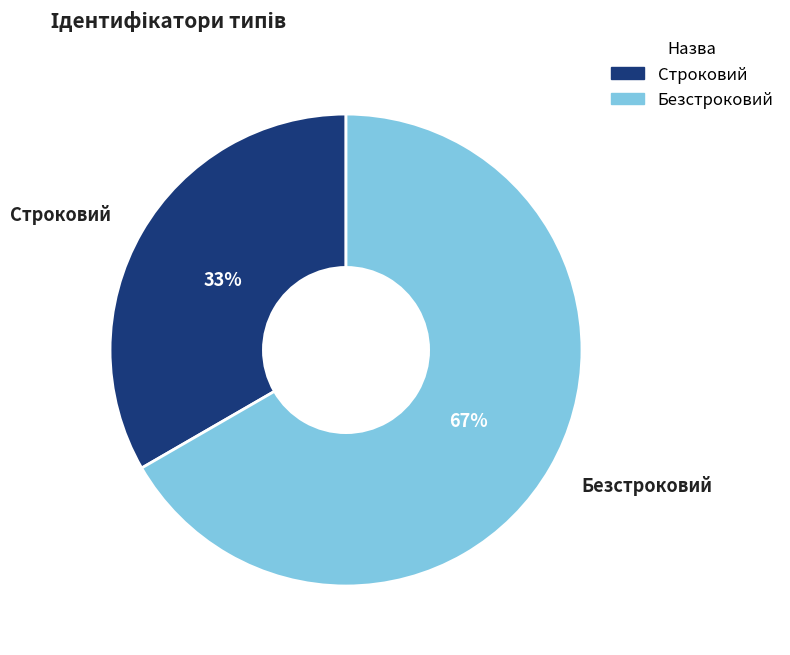

To the nearest percent, what is the average slice percentage?

50%